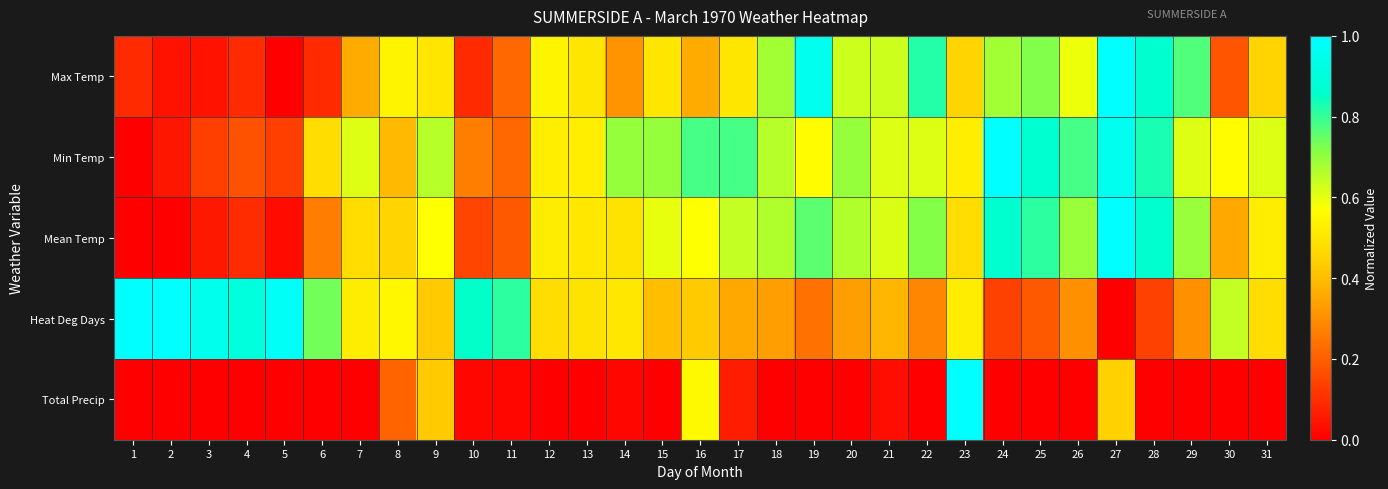

Which series has the largest total across all categories?

Min Temp